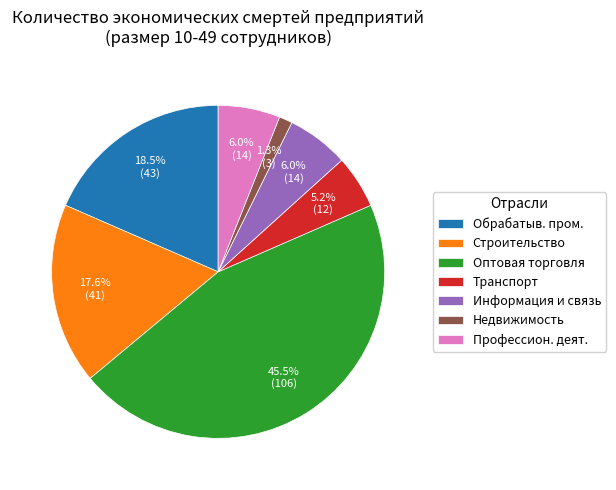

Is there any slice that represents more than half of the pie?

No